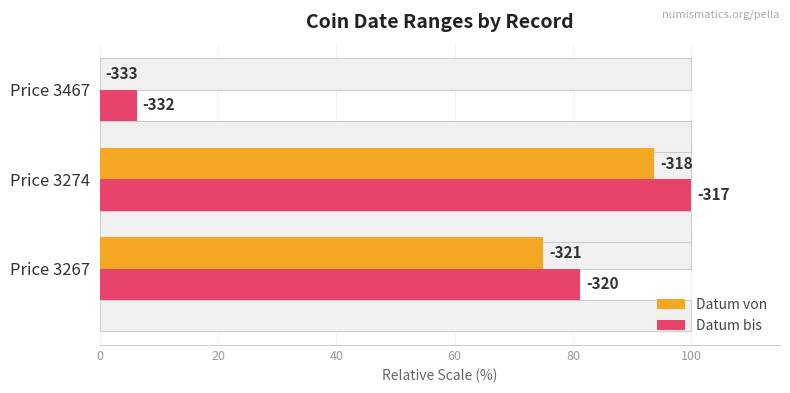

Rank the series by their maximum value, from lowest to highest.

Datum von, Datum bis